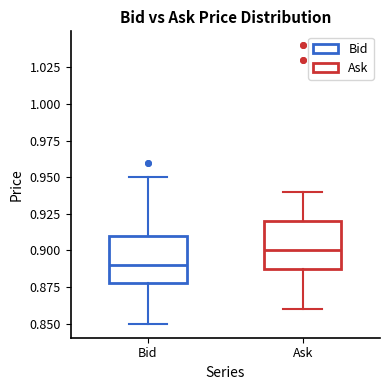

Reading left to right, transcribe this box plot: for each box, give where its median line is, the range the box spans, and where its two whiskers end, as read against the y-axis. The values are not printed on the chart, so give them approximately, as read against the axis.

Bid: median 0.89, box 0.88 to 0.91, whiskers 0.85 to 0.95
Ask: median 0.90, box 0.89 to 0.92, whiskers 0.86 to 0.94